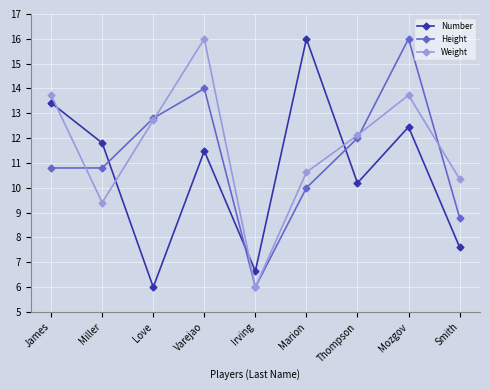

At which category does Number reach its first local peak?

Varejao